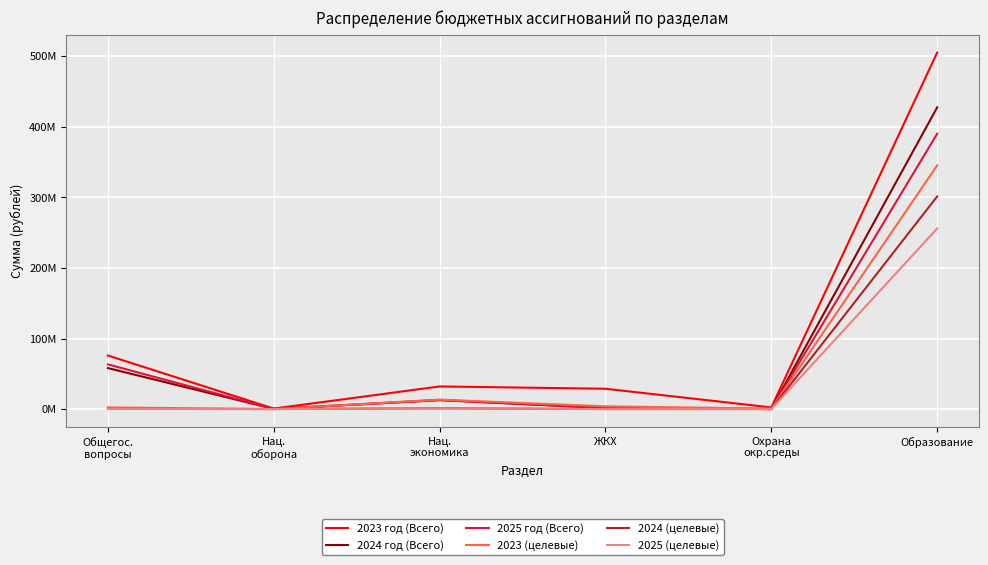

In 2024 год (Всего), how many points are higher than both neighbors (excluding endpoints)?

1